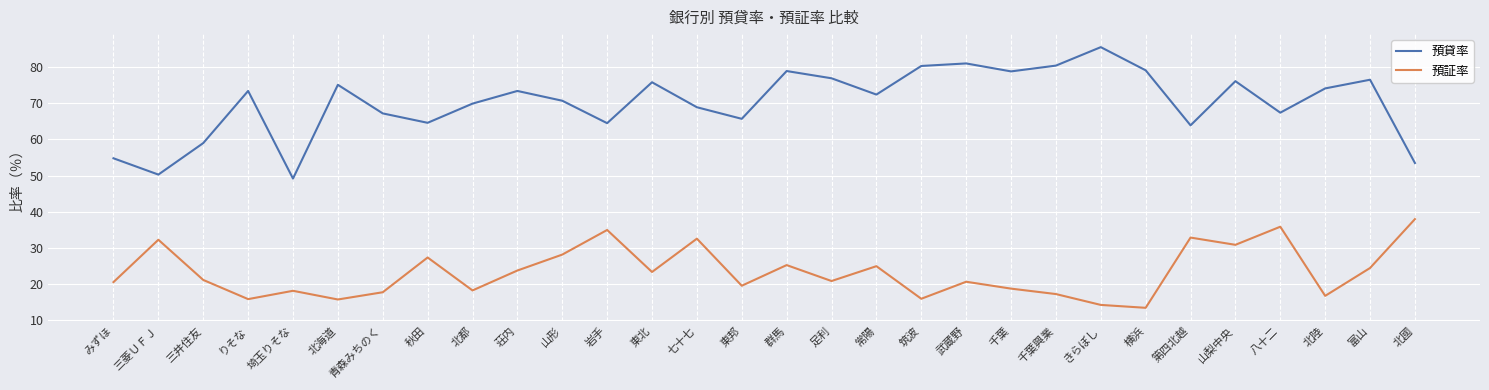

What is the approximate value of 預貸率 at 八十二?

67.4